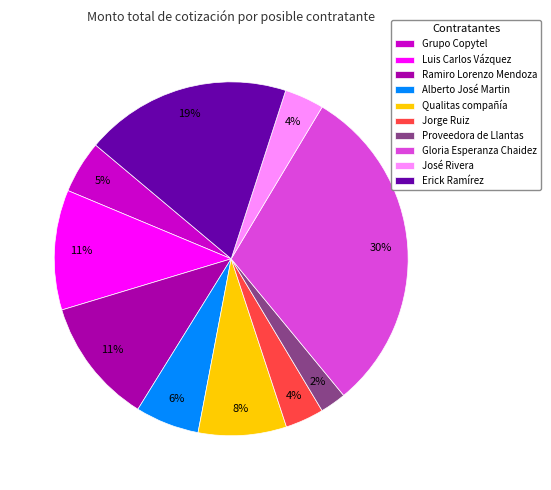

What percentage is the Jorge Ruiz slice, to the nearest percent?

4%